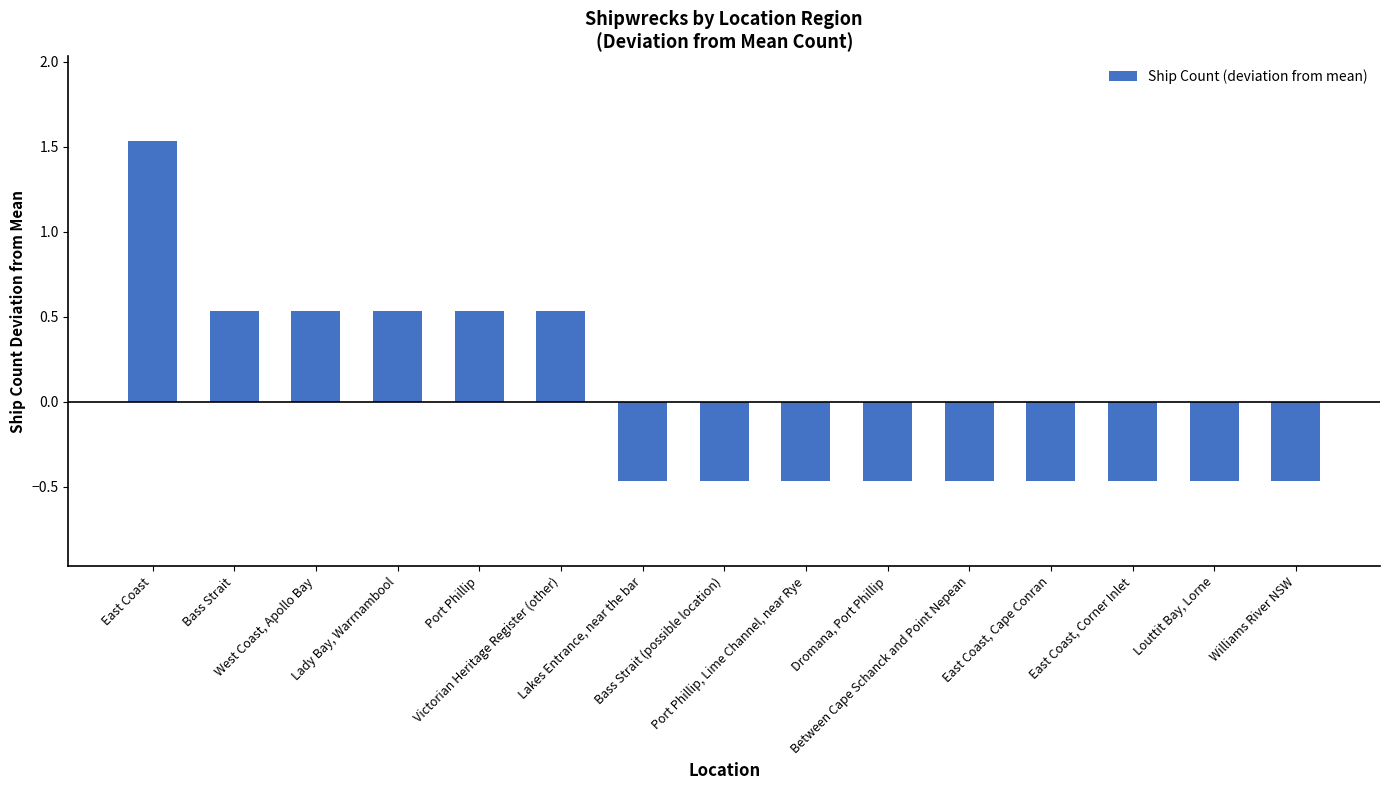

What is the difference between the maximum and minimum values?

2.0